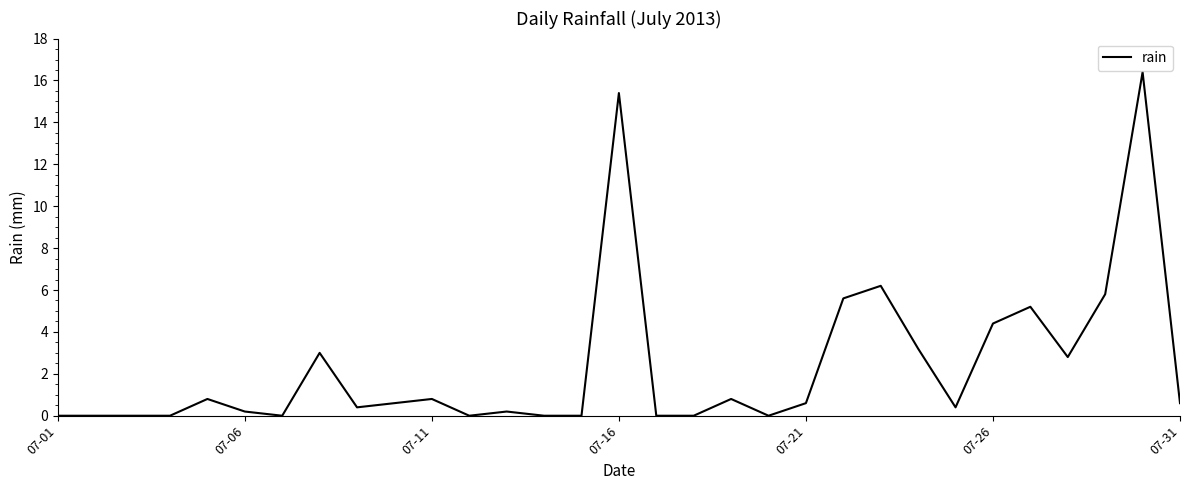

What is the greatest value displayed?

16.4